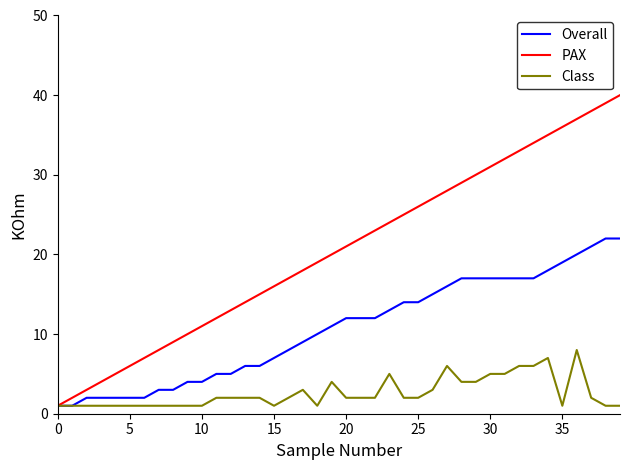

Which series has the largest total across all categories?

PAX